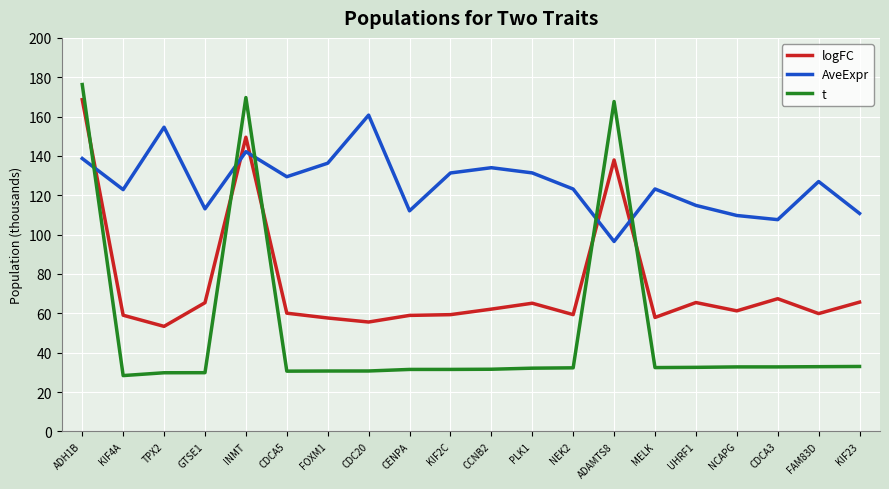

How many distinct data groups are displayed?

3